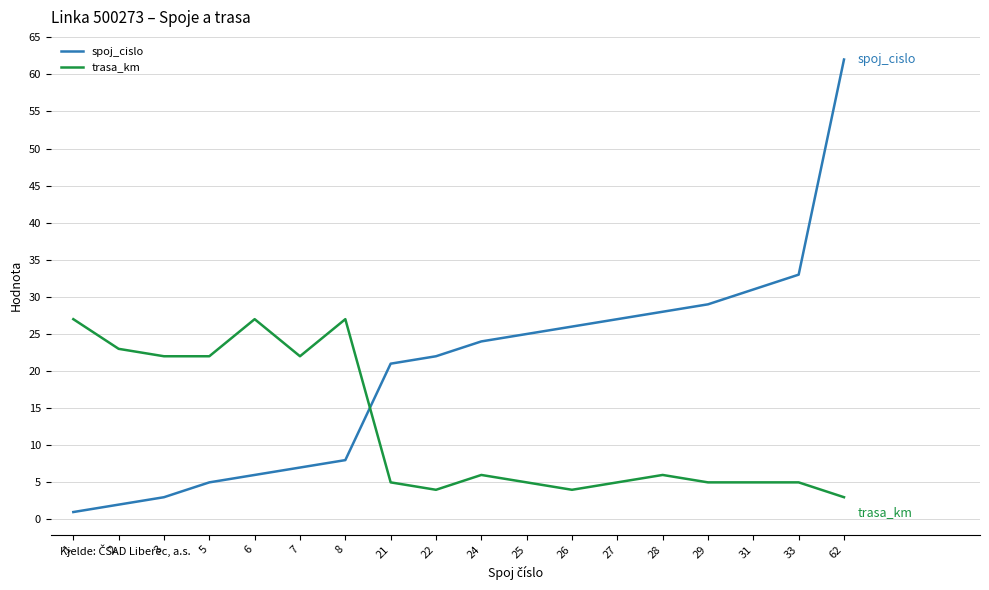

Which series changed the most between 2 and 31?

spoj_cislo